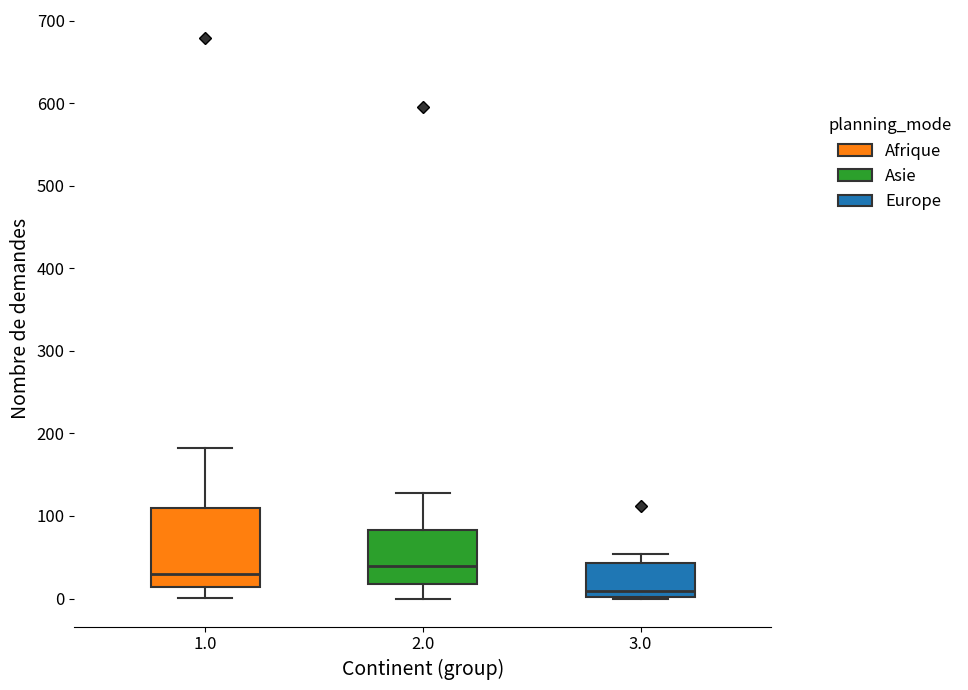

Where is the upper edge of the box at x = 3.0 on the y-axis? The values are not printed on the chart, so give them approximately, as read against the axis.

40